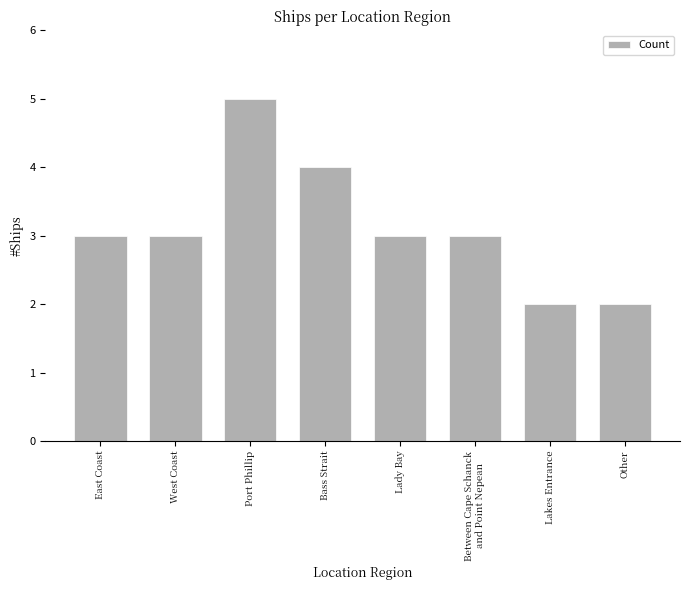

Count the number of categories in the chart.

8